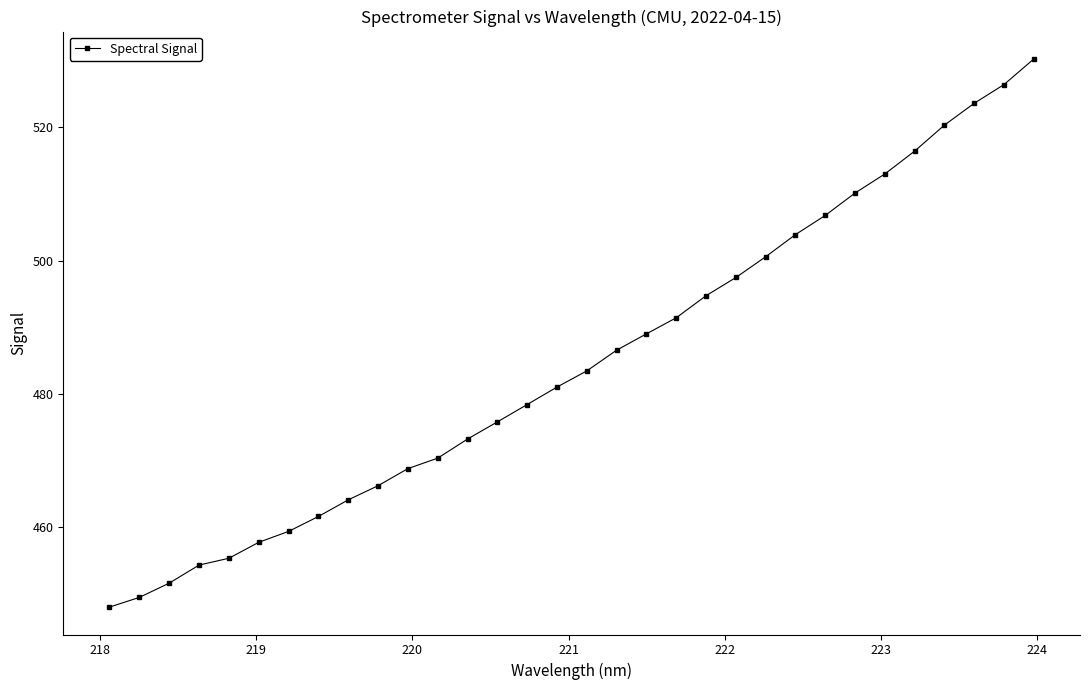

What is the value of the 18th point from the left?

486.6